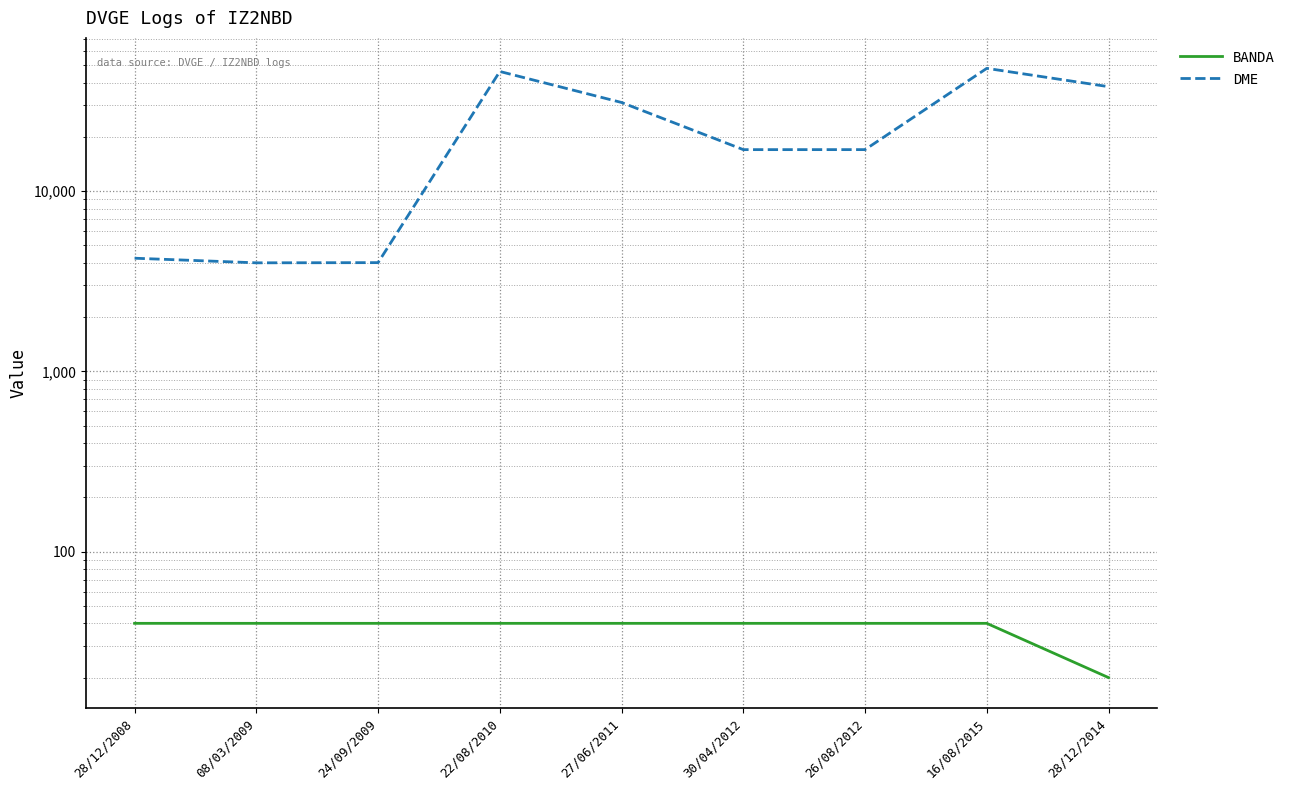

What is the difference between the second highest and minimum values in the BANDA series?

20